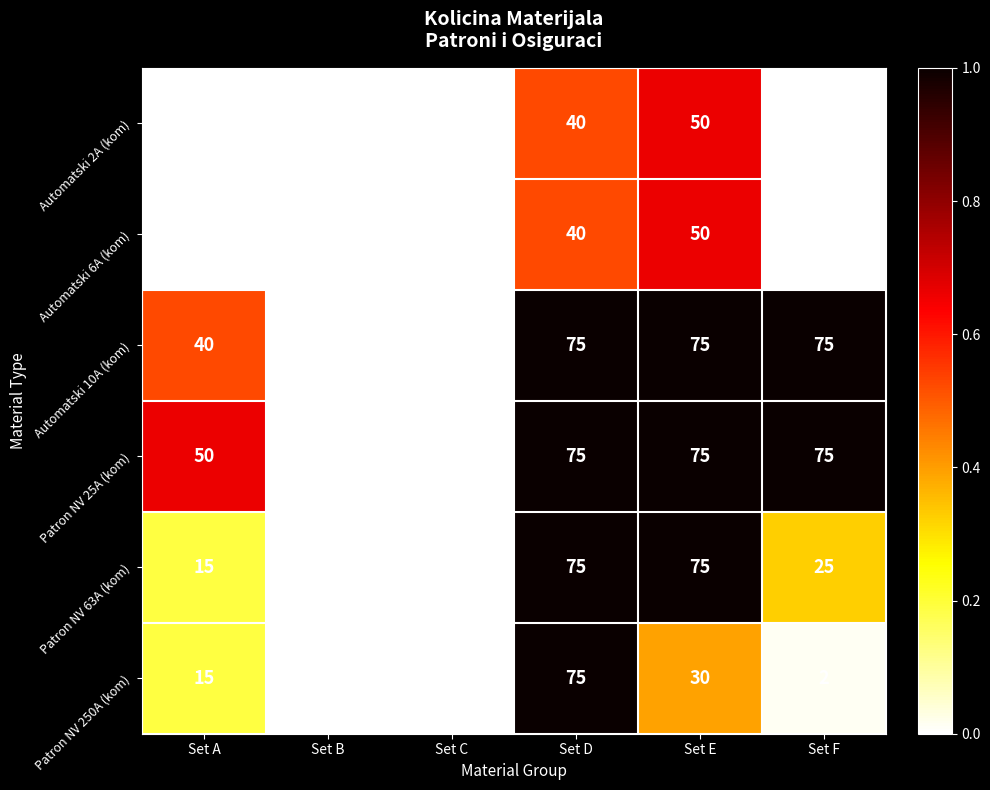

The value of Automatski 10A (kom) at Set A is 40. True or false?

True